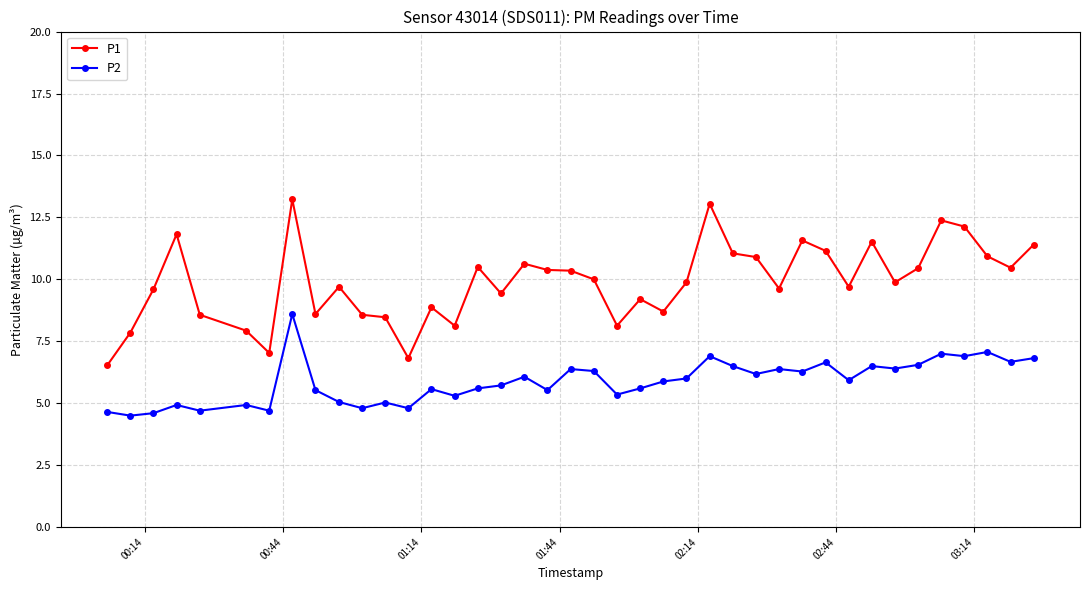

What are all the series names shown in the legend?

P1, P2